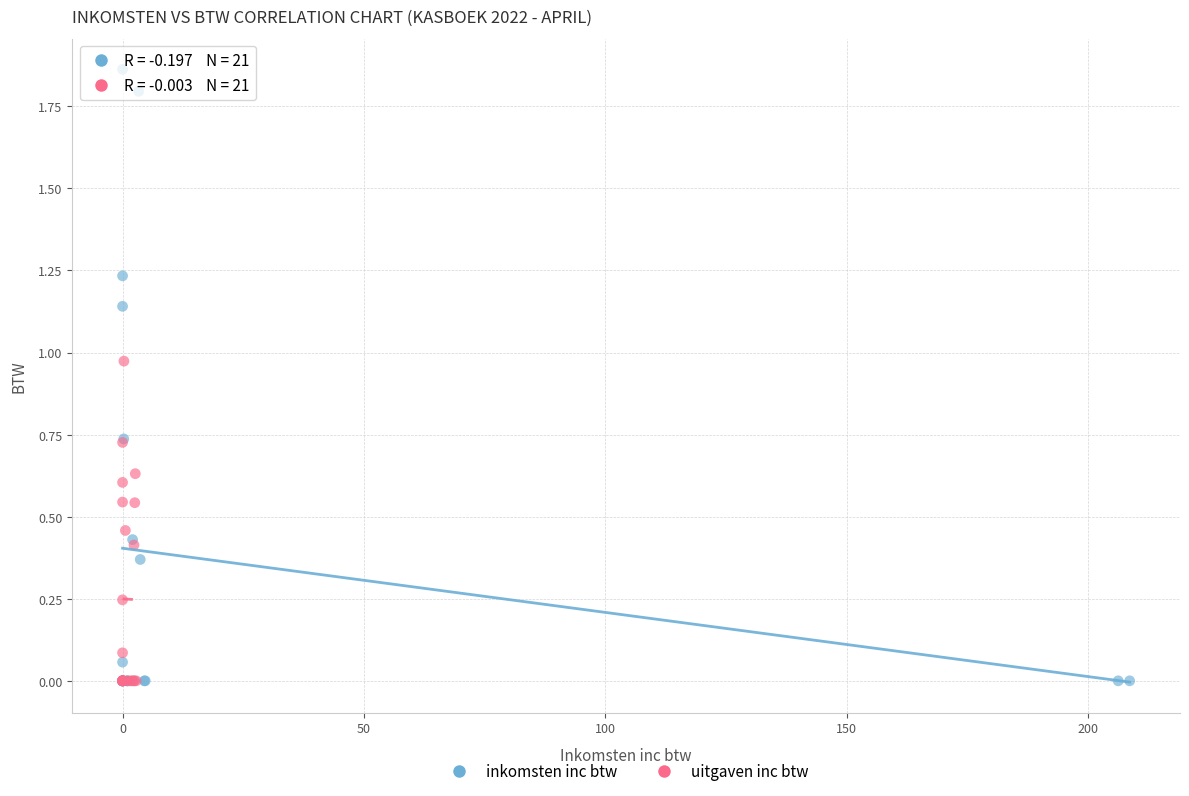

Which series has the widest spread of Y values?

inkomsten inc btw